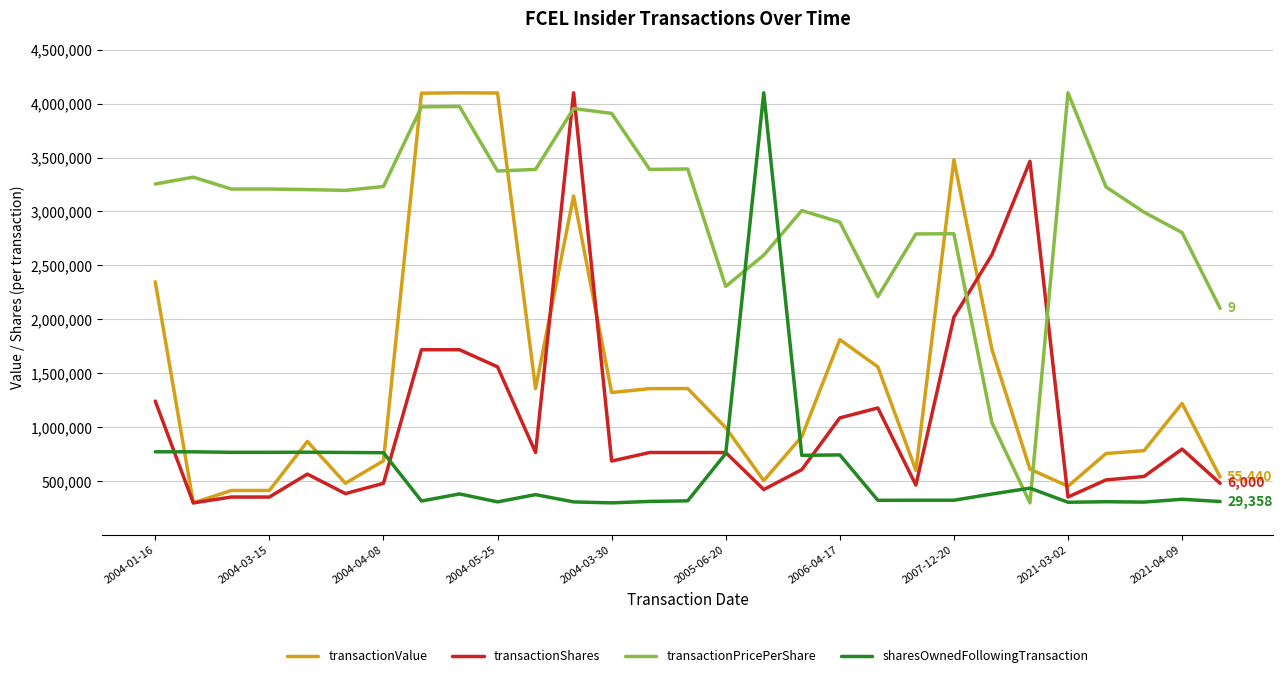

Which series has the largest total across all categories?

transactionPricePerShare